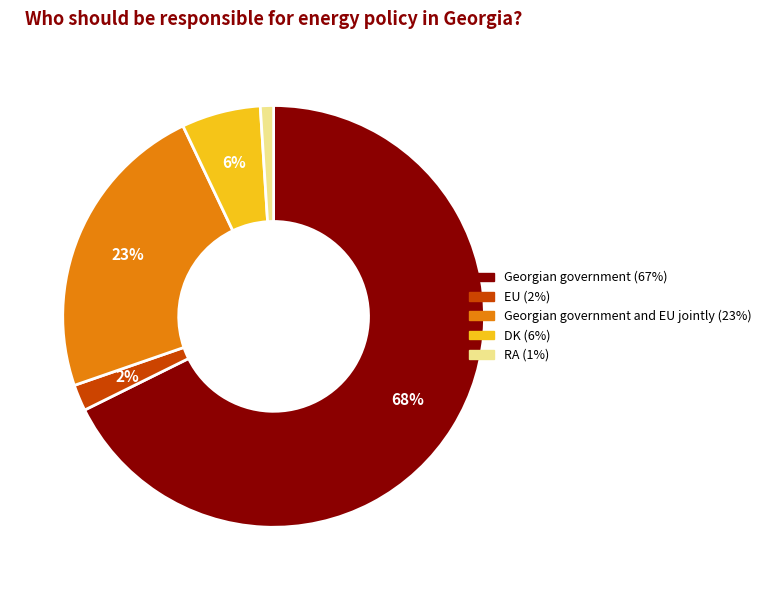

Is there any slice that represents more than half of the pie?

Yes